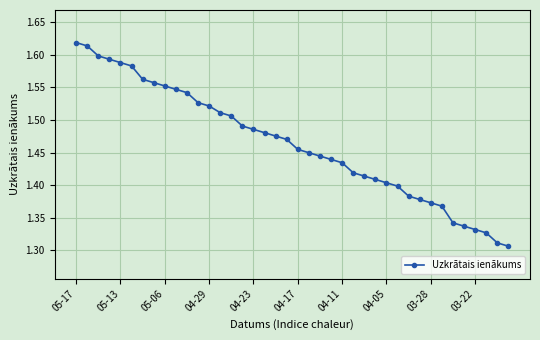

What is the difference between the maximum and minimum values?

0.3